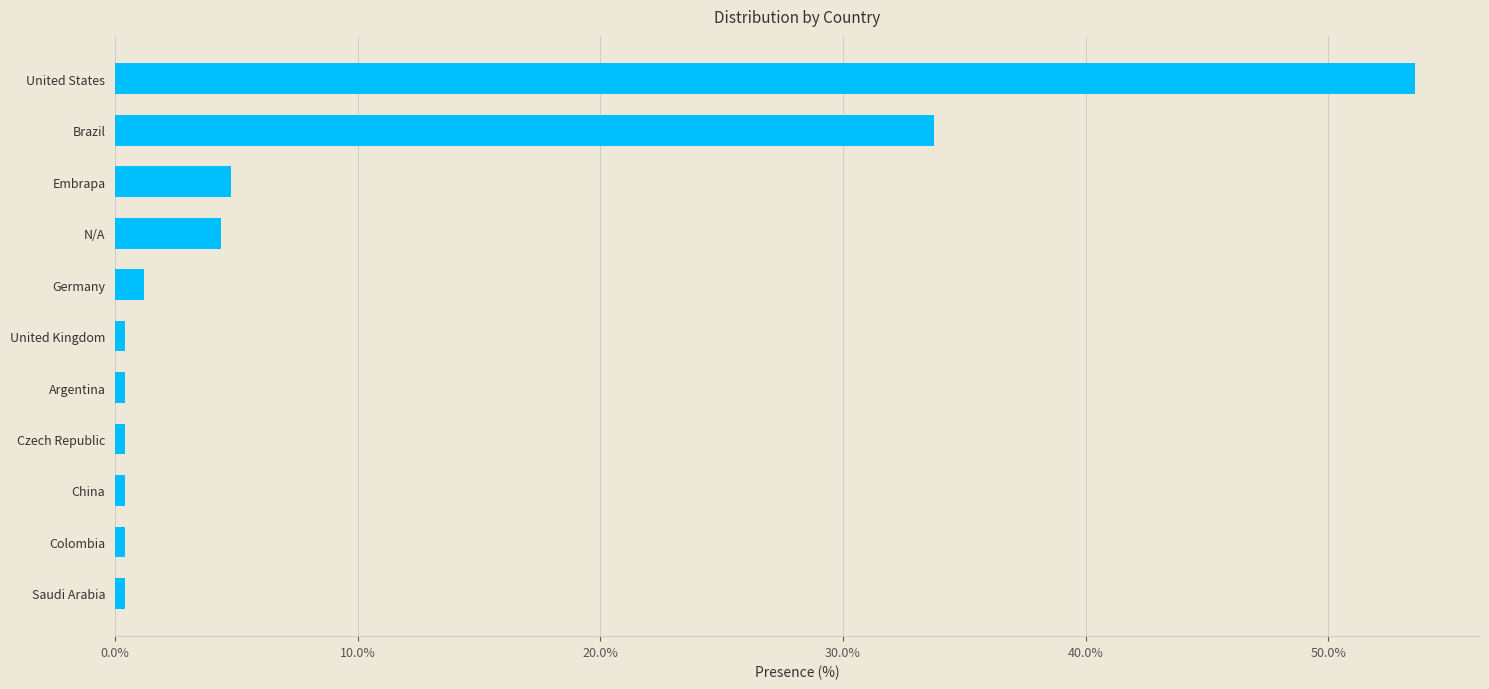

What is the change in value from Brazil to Germany?

-32.5